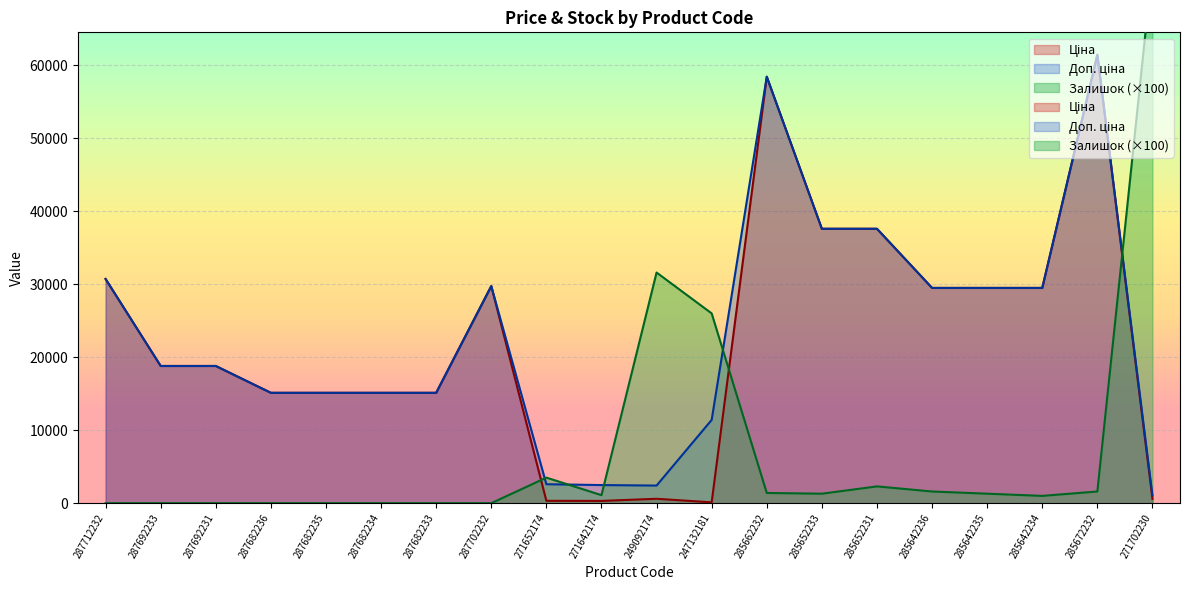

What is the difference between the maximum and minimum values in the Доп. ціна series?

60352.6